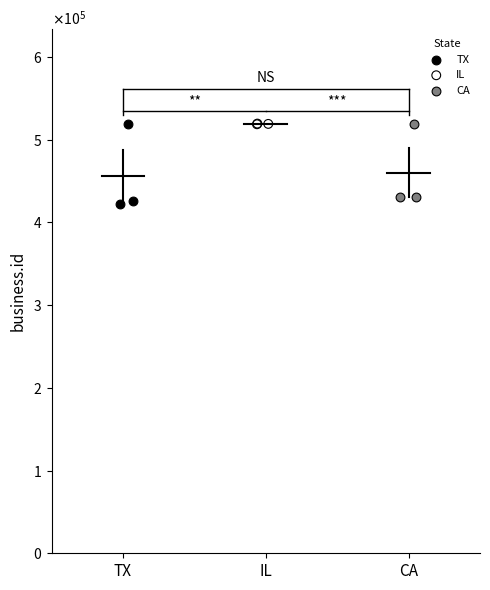

What are all the series names shown in the legend?

TX, IL, CA